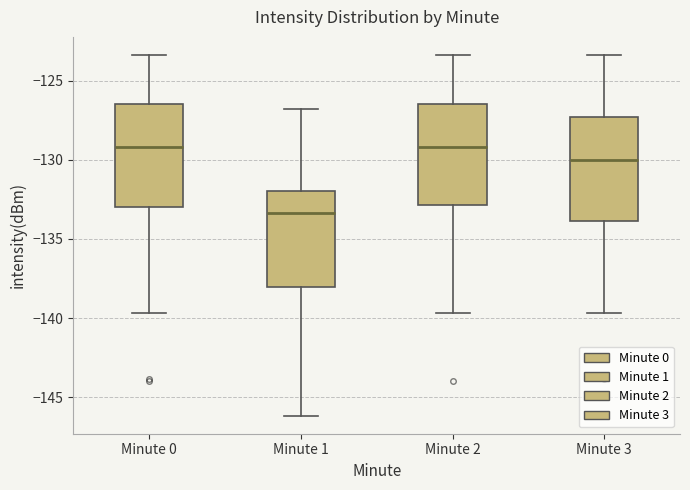

Reading left to right, transcribe this box plot: for each box, give where its median line is, the range the box spans, and where its two whiskers end, as read against the y-axis. The values are not printed on the chart, so give them approximately, as read against the axis.

Minute 0: median -129.0, box -133.0 to -126.5, whiskers -139.5 to -123.5
Minute 1: median -133.5, box -138.0 to -132.0, whiskers -146.0 to -127.0
Minute 2: median -129.0, box -133.0 to -126.5, whiskers -139.5 to -123.5
Minute 3: median -130.0, box -134.0 to -127.5, whiskers -139.5 to -123.5